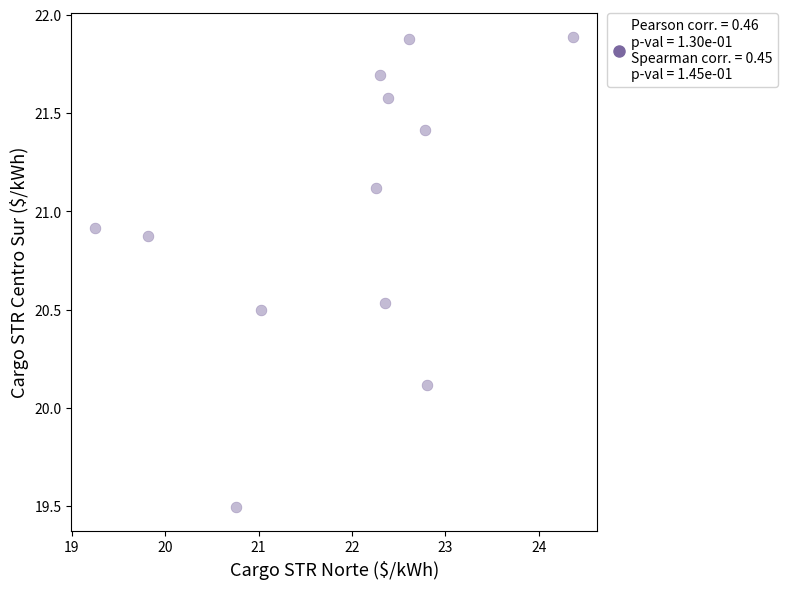

What is the range of Y values (max minus min)?

2.4